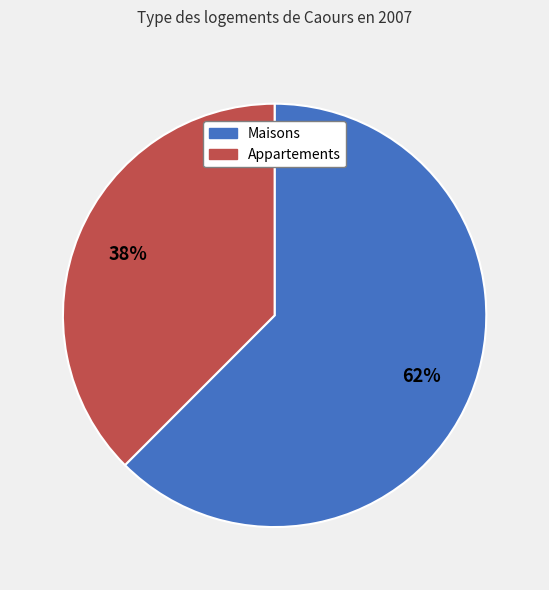

Count the number of slices in the pie.

2